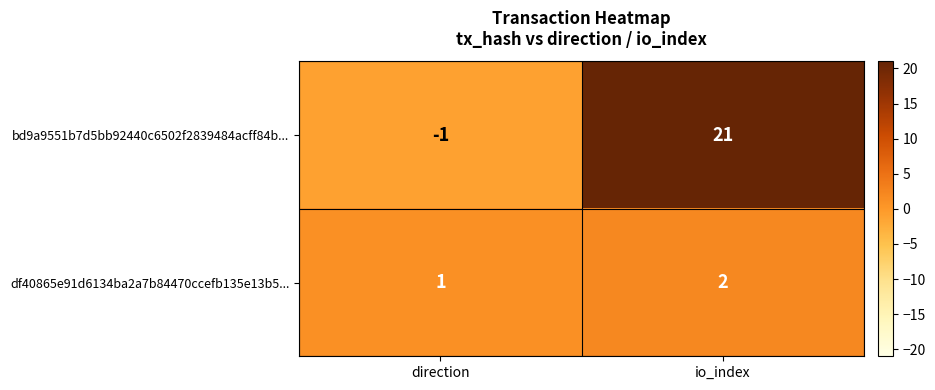

Reading right to left, transcribe all the data shown in this chart.

bd9a9551b7d5bb92440c6502f2839484acff84b...: io_index=21	direction=-1
df40865e91d6134ba2a7b84470ccefb135e13b5...: io_index=2	direction=1